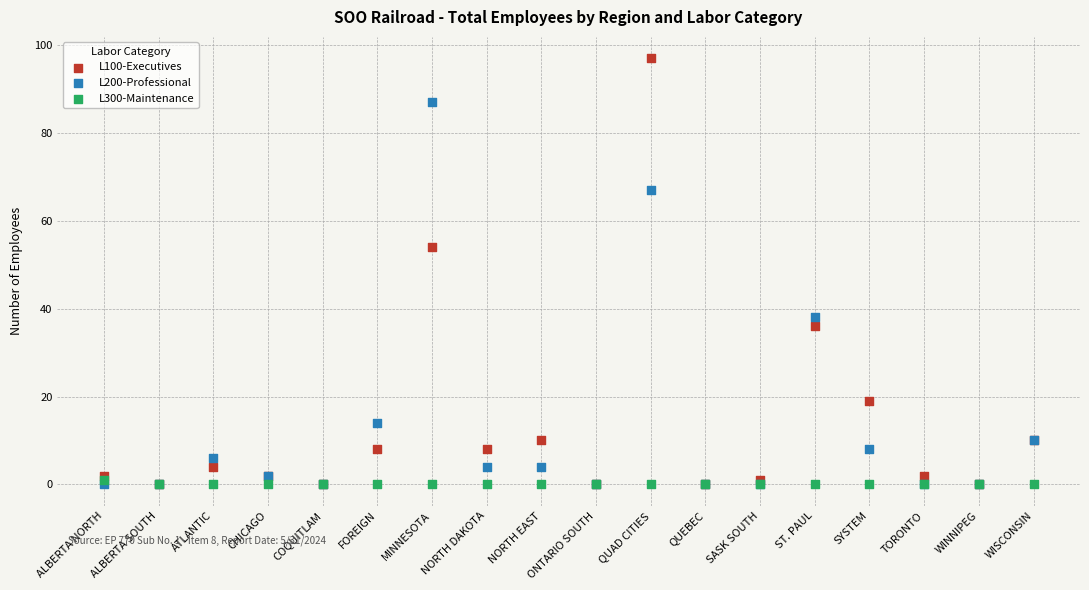

In the L100-Executives series, what Y value is closest to 48?

54